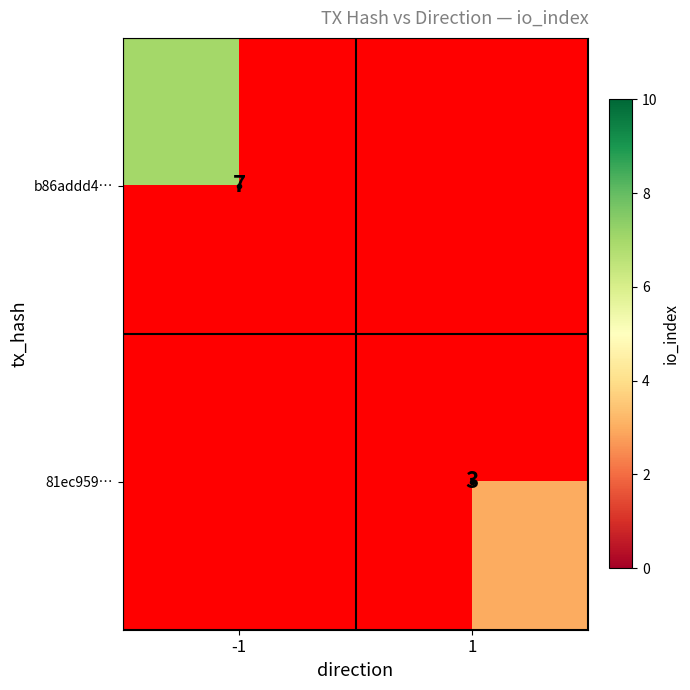

The 81ec959… series shows 5.1 at 1. True or false?

False